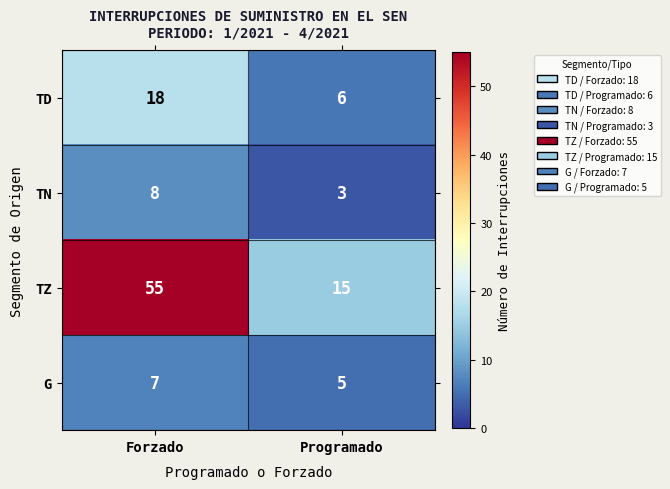

True or false: G has a value of 5 at Programado.

True